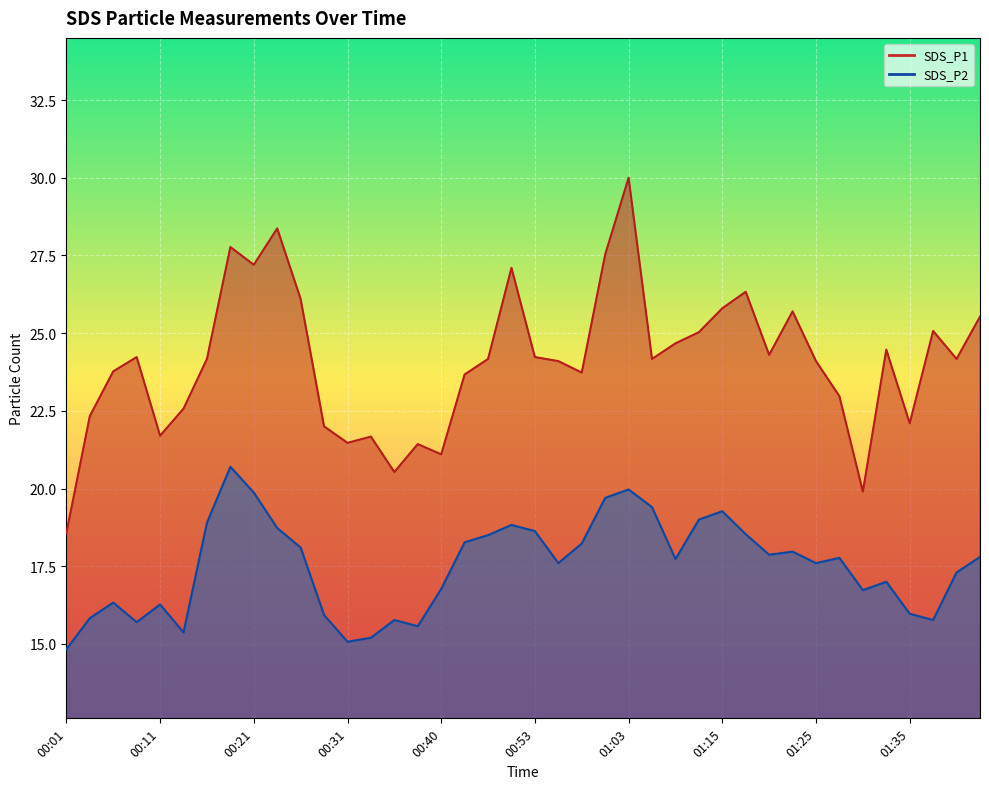

What is the sum of the SDS_P1 values at 00:03 and 00:18?

50.1